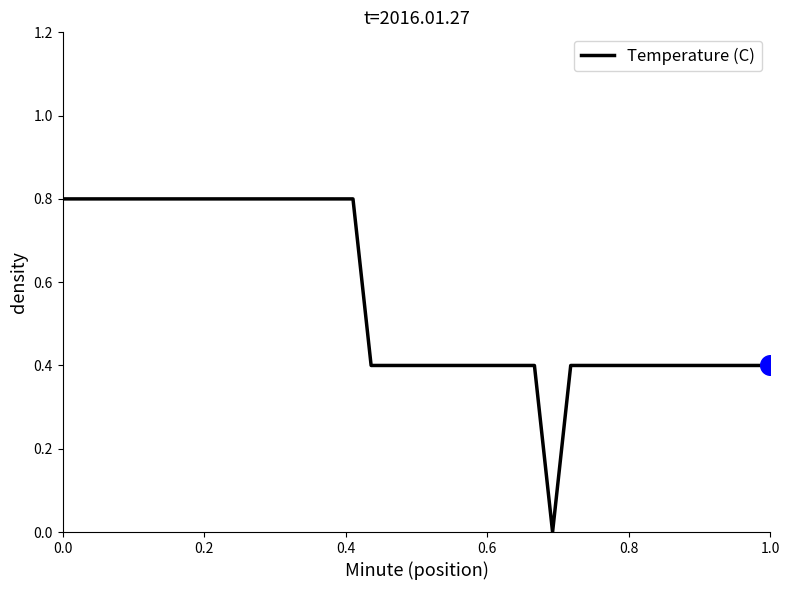

What is the difference between the maximum and minimum values?

0.8